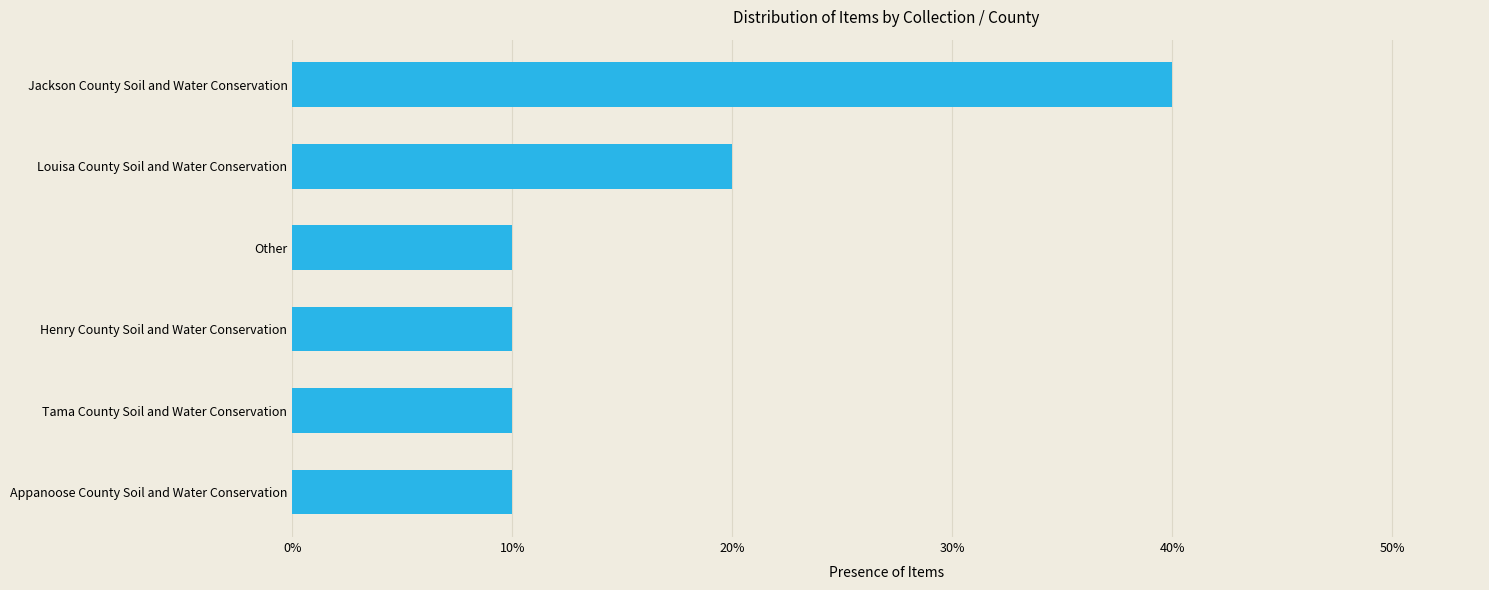

Does the chart contain any negative values?

No